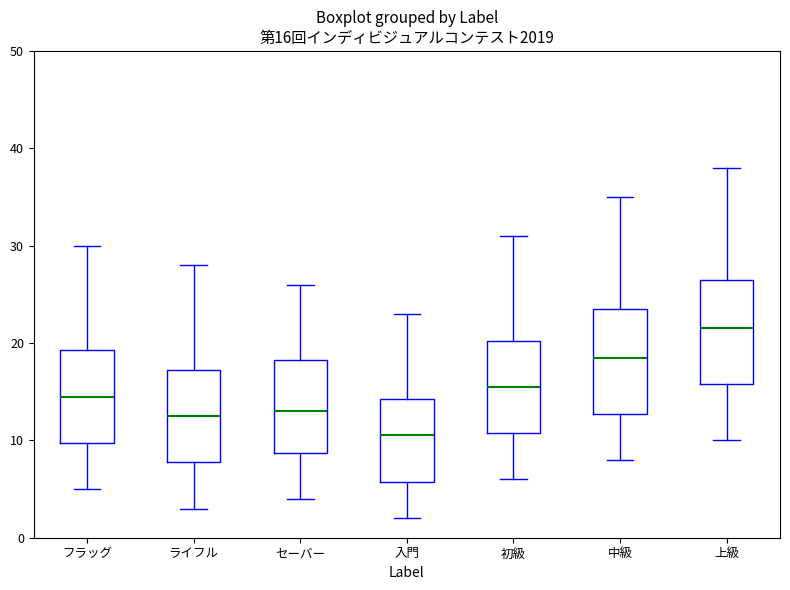

Which box's median line is the lowest?

入門